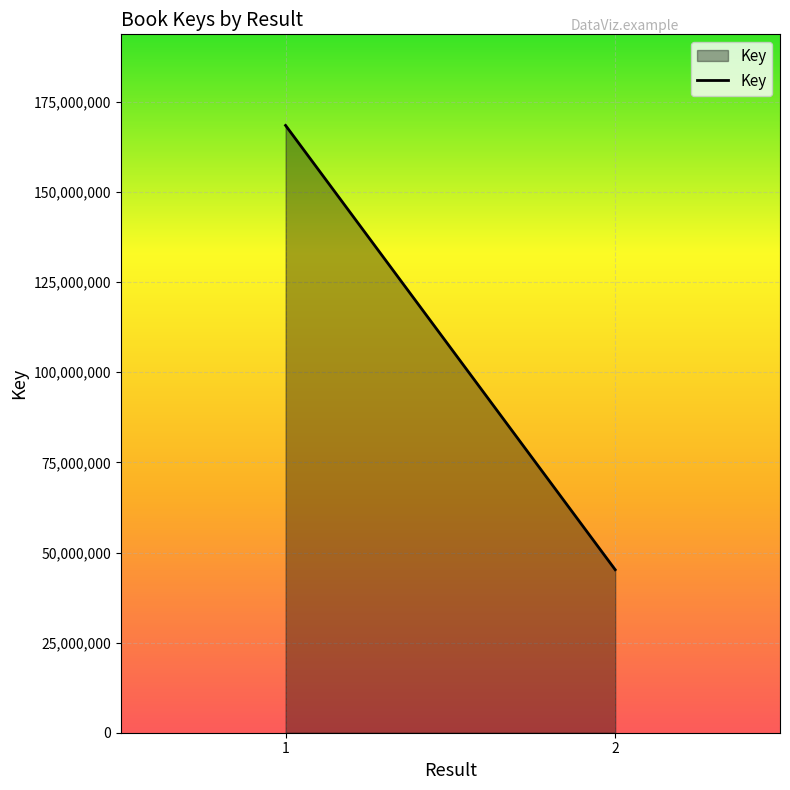

Which has a higher value, 2 or 1?

1